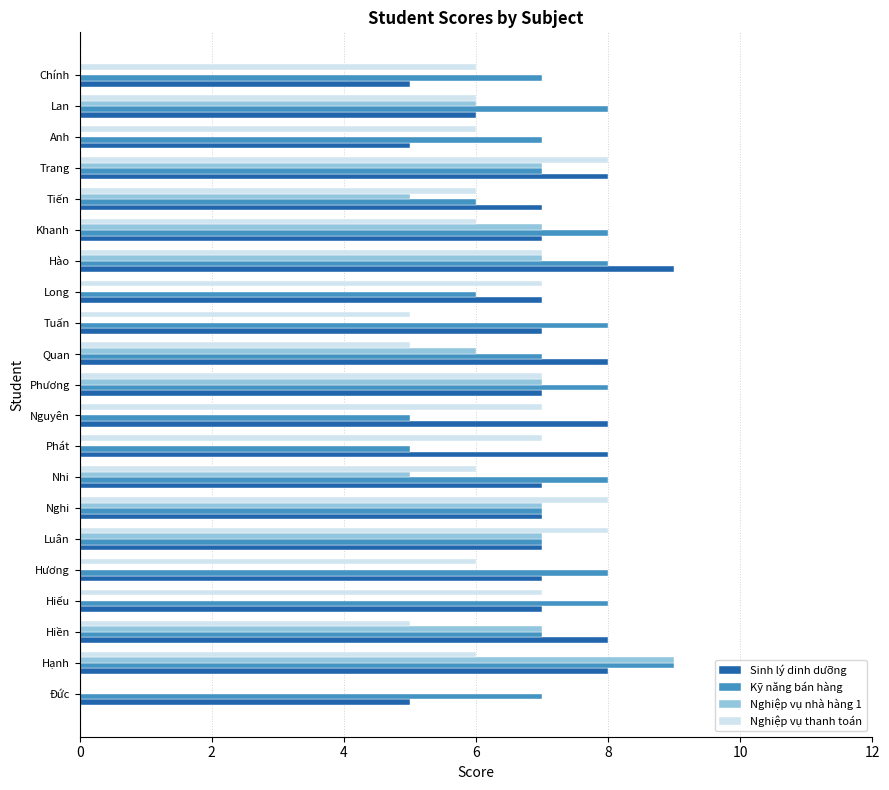

How many data points does each series have?

21